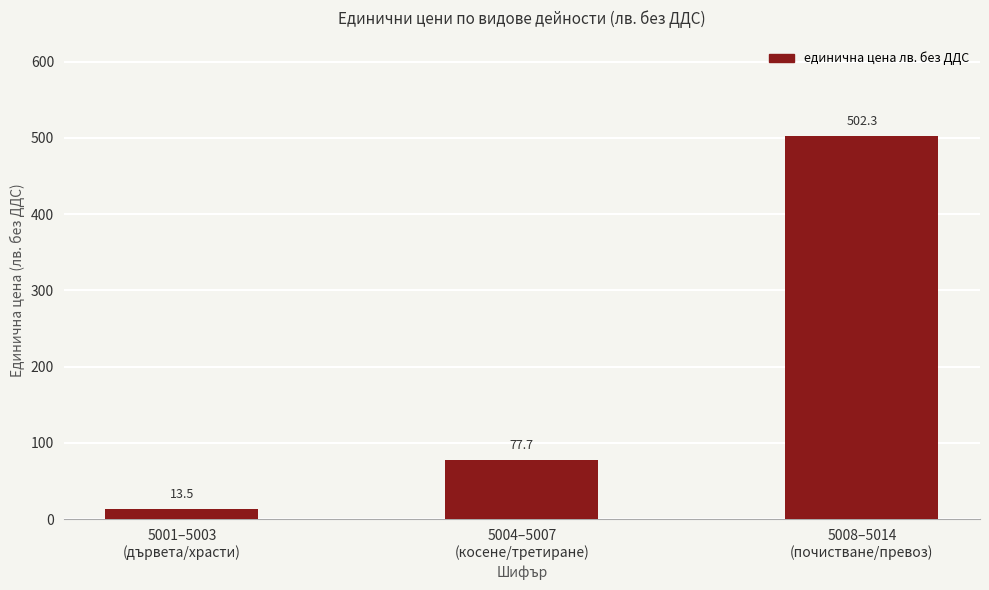

Are the bars horizontal?

No